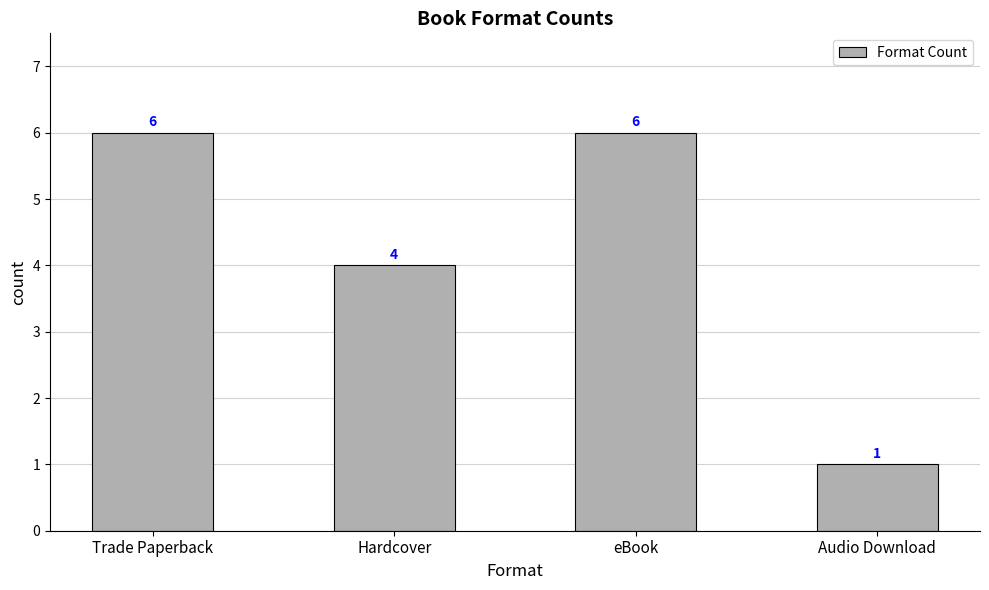

True or false: the data shows 6 at eBook.

True